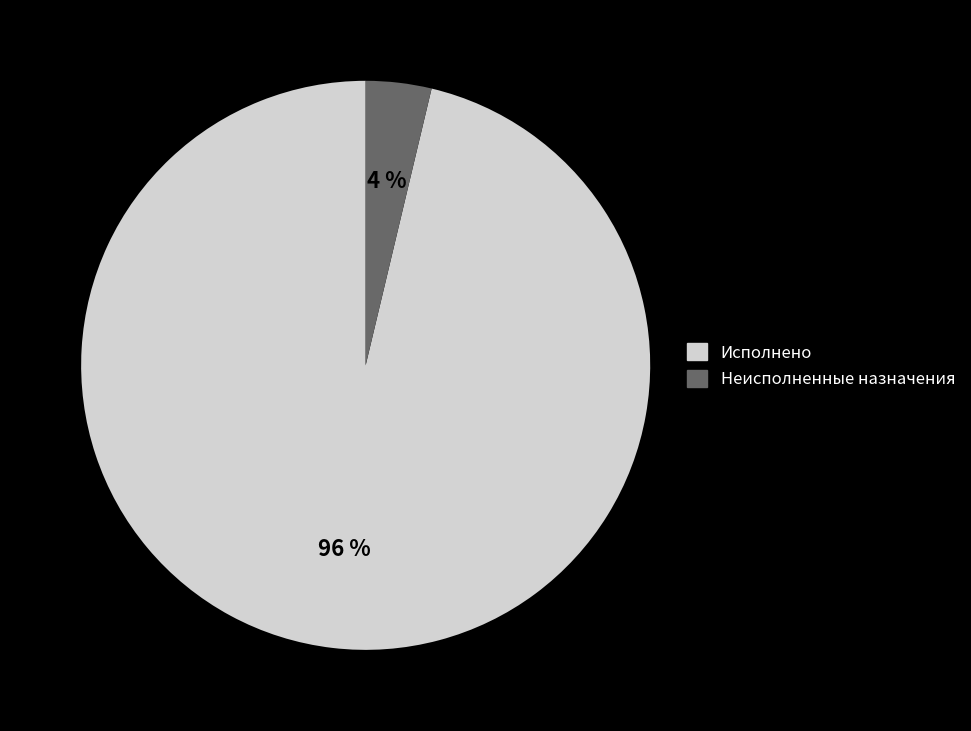

How many segments does this pie chart have?

2